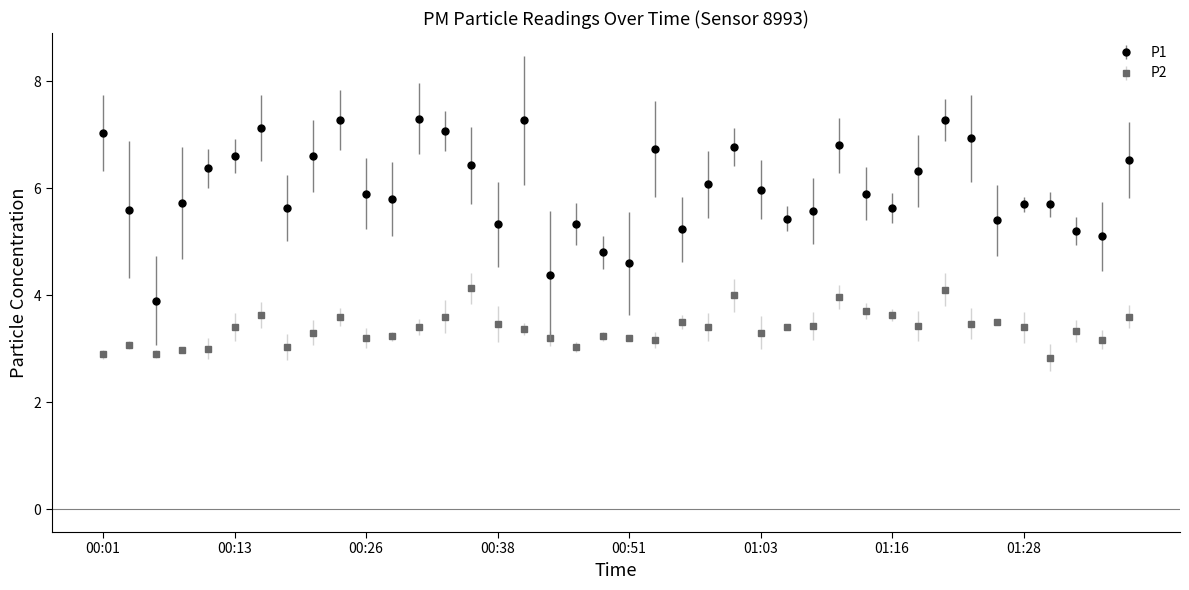

True or false: P2 and P1 intersect in this chart.

False